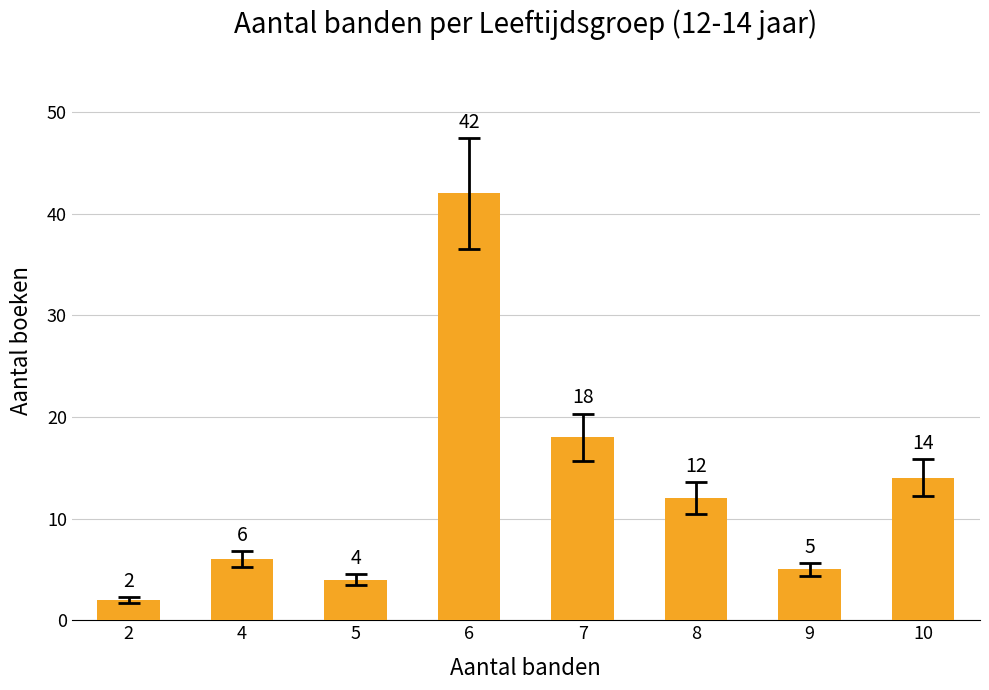

What is the minimum value shown in the chart?

2